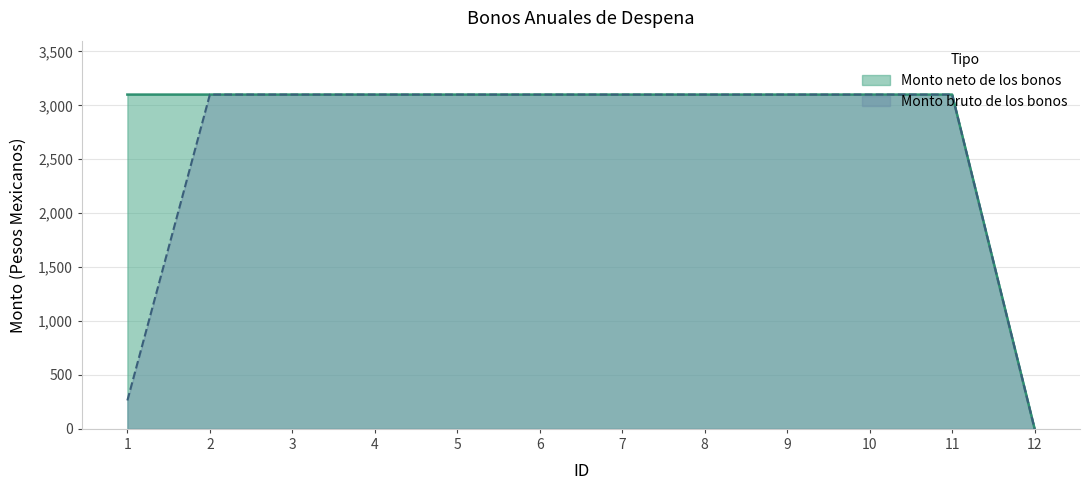

List the series in order of their overall mean, lowest first.

Monto bruto de los bonos, Monto neto de los bonos